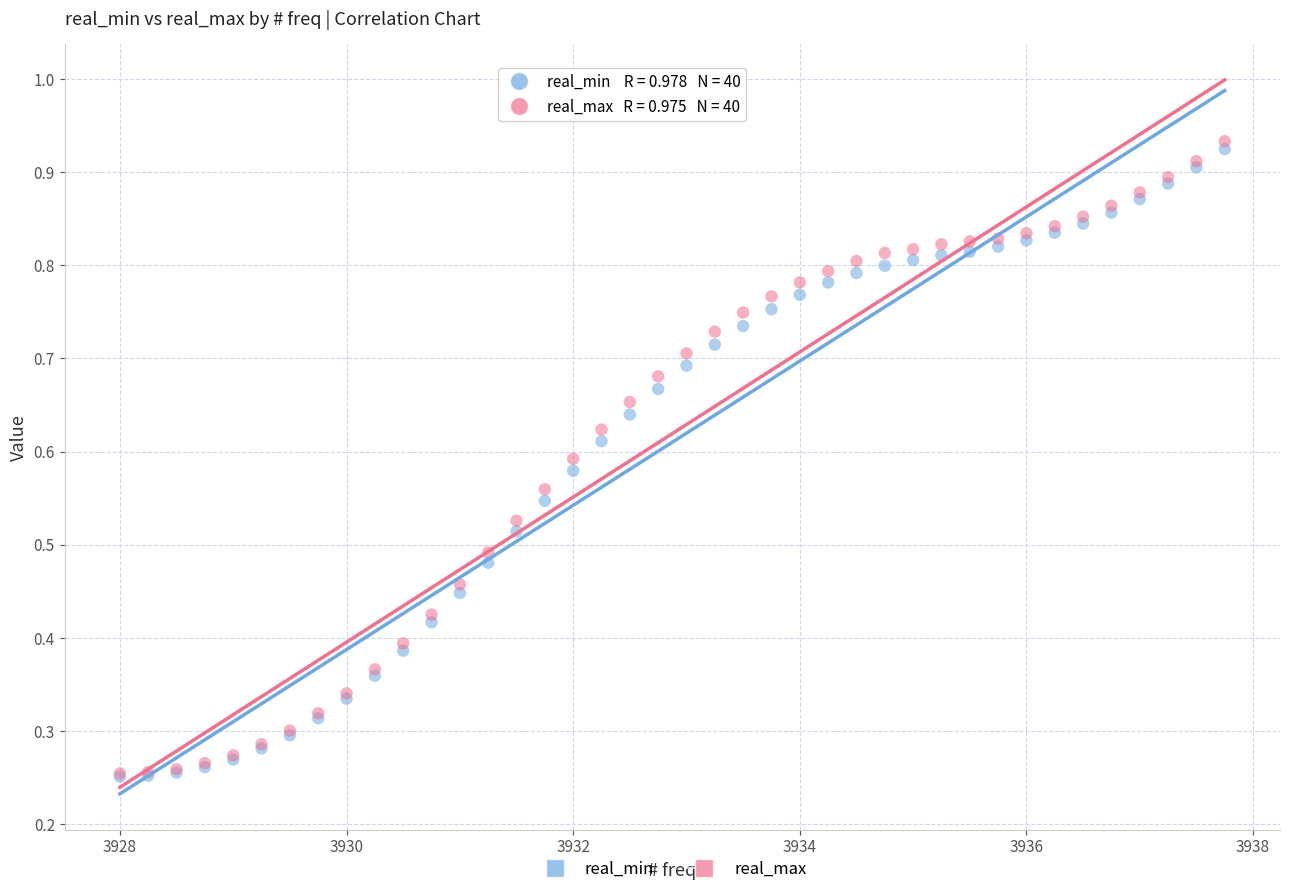

What are all the series names shown in the legend?

real_min, real_max